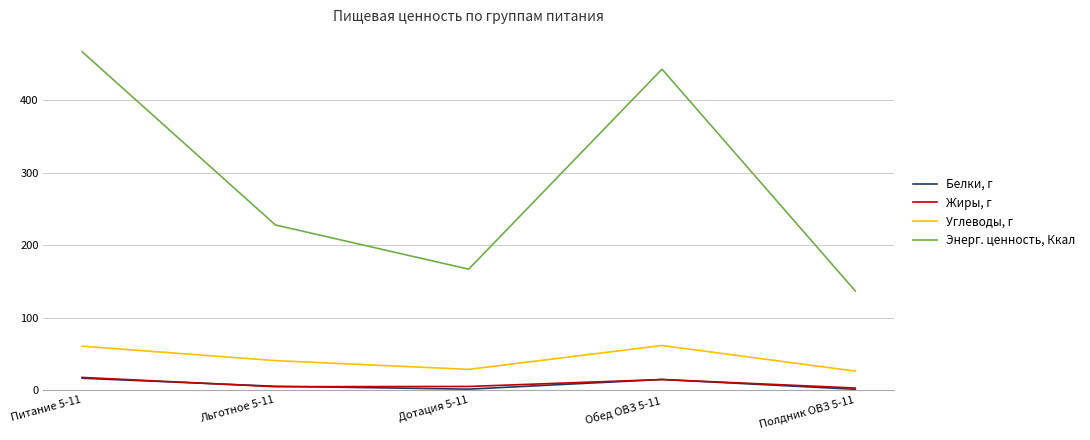

What is the difference between the Углеводы, г values at Полдник ОВЗ 5-11 and Льготное 5-11?

14.5